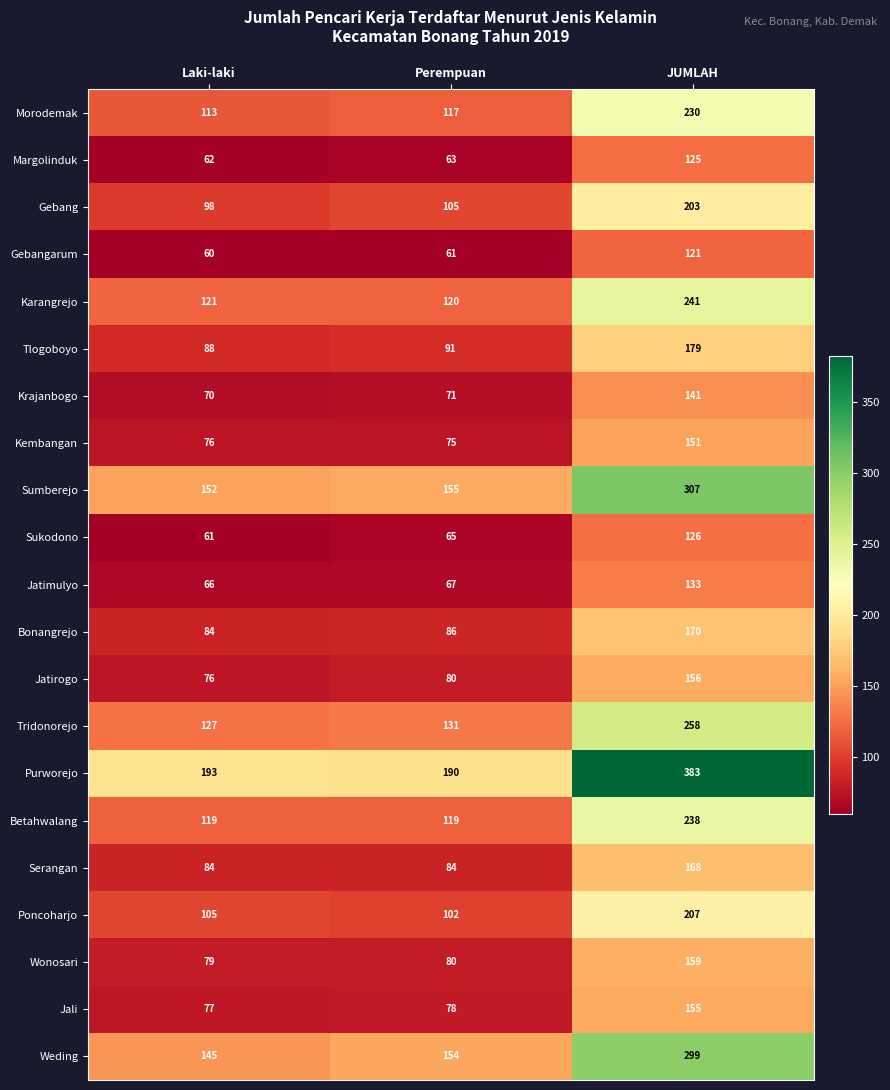

The value of Wonosari at Perempuan is 118. True or false?

False